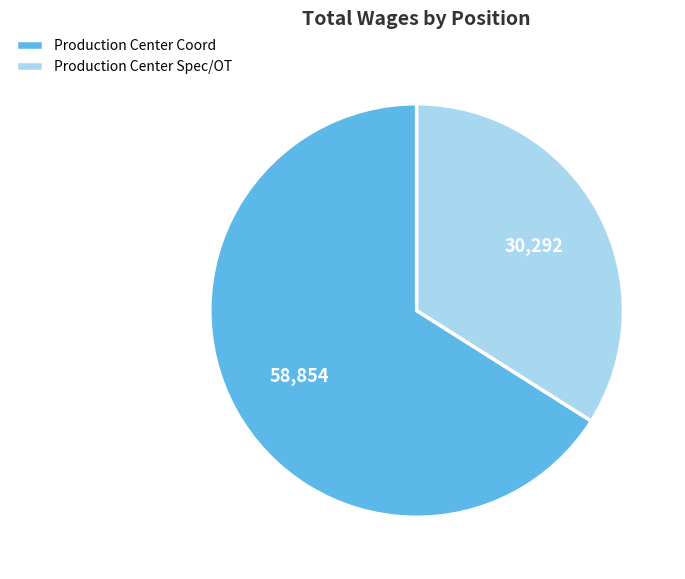

Is it true that Production Center Coord is 66% of the pie?

True